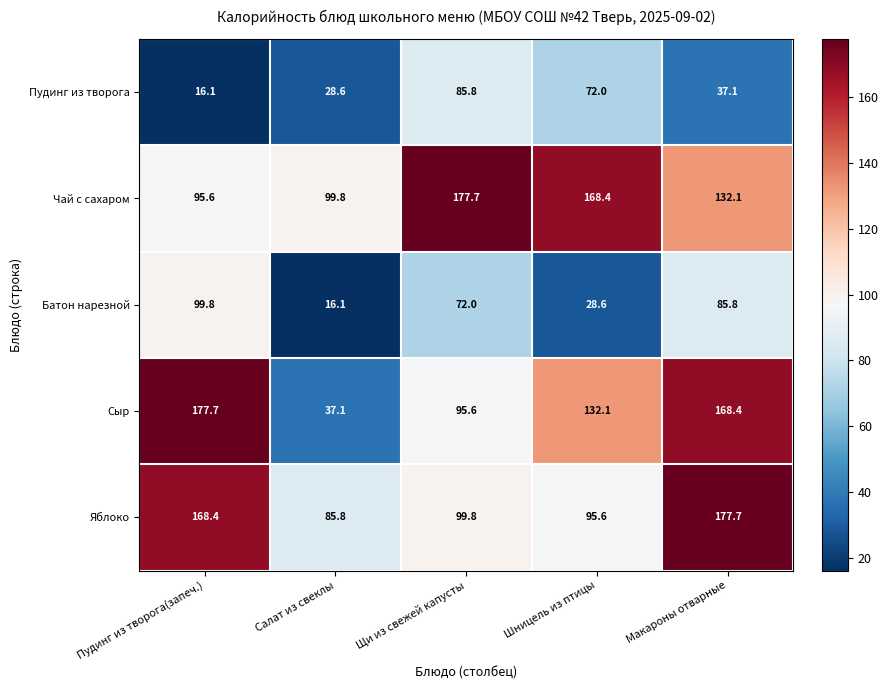

What is the maximum value shown in the chart?

177.7